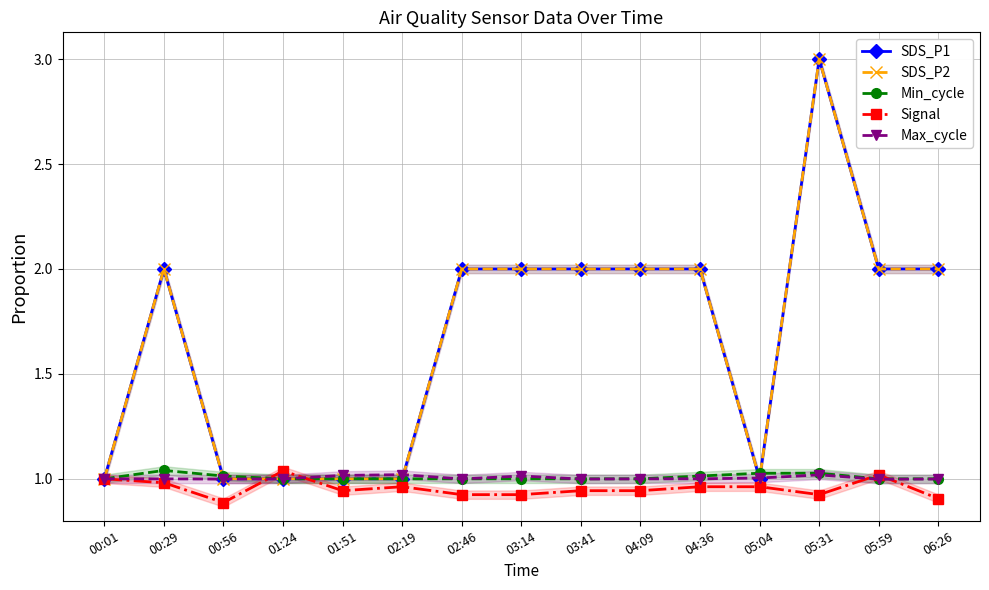

At how many categories does at least one series exceed 2?

1